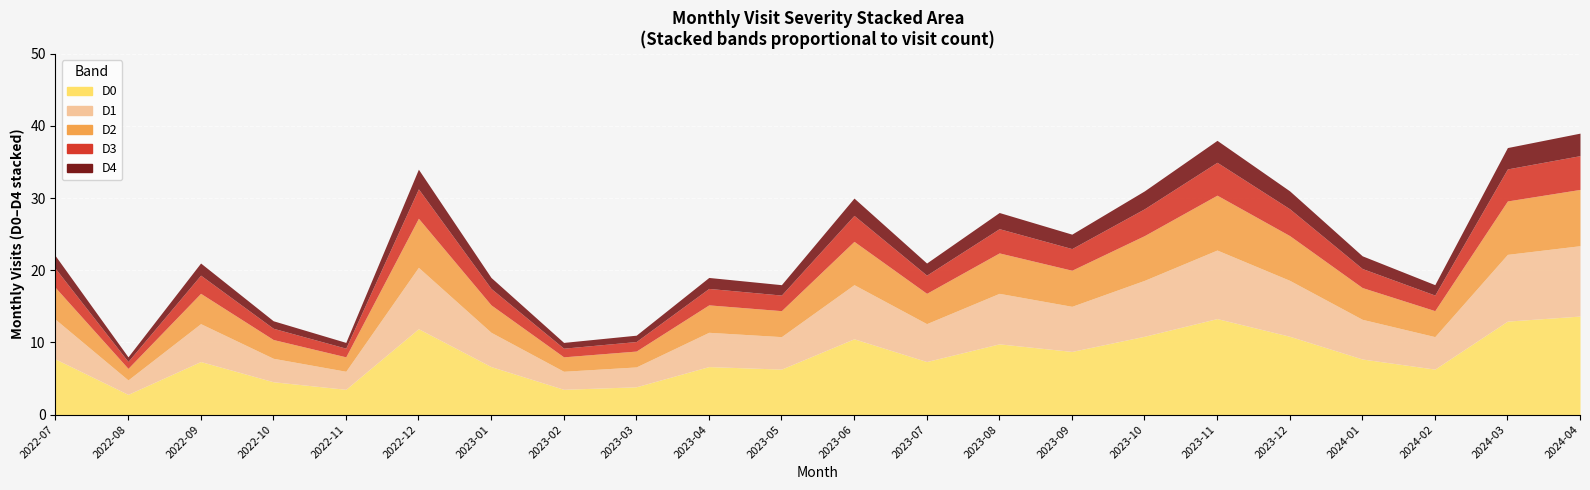

List the labels in order of value, smallest first.

2022-08, 2022-11, 2023-02, 2023-03, 2022-10, 2023-05, 2024-02, 2023-01, 2023-04, 2022-09, 2023-07, 2022-07, 2024-01, 2023-09, 2023-08, 2023-06, 2023-10, 2023-12, 2022-12, 2024-03, 2023-11, 2024-04